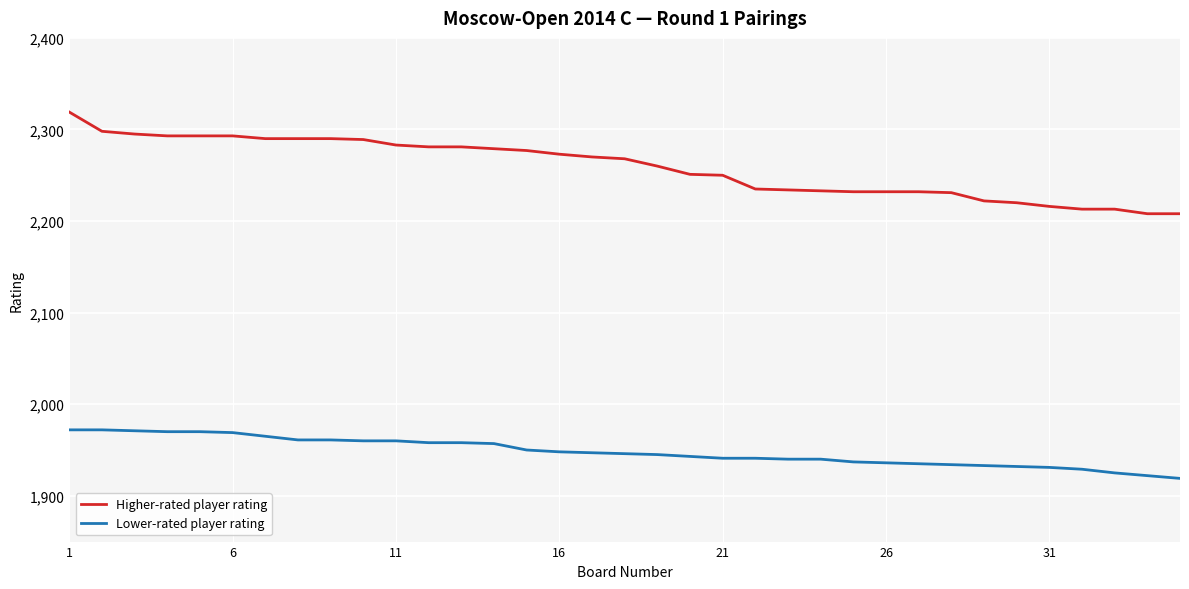

What is the difference between the maximum and minimum values in the Lower-rated player rating series?

53